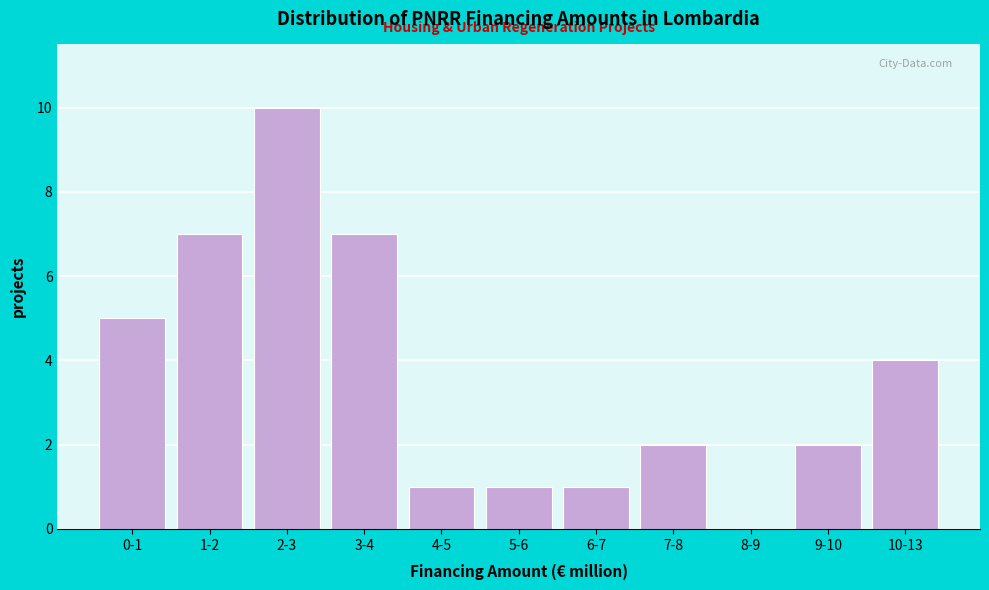

Reading right to left, extract all data points from this chart.

10-13=4	9-10=2	8-9=0	7-8=2	6-7=1	5-6=1	4-5=1	3-4=7	2-3=10	1-2=7	0-1=5